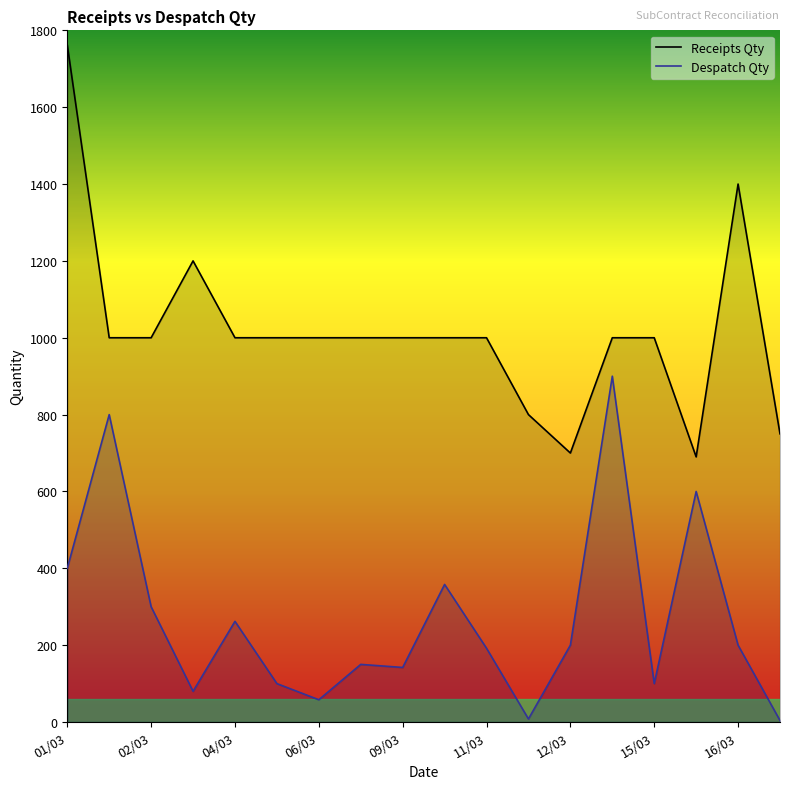

What is the minimum value shown in the chart?

4